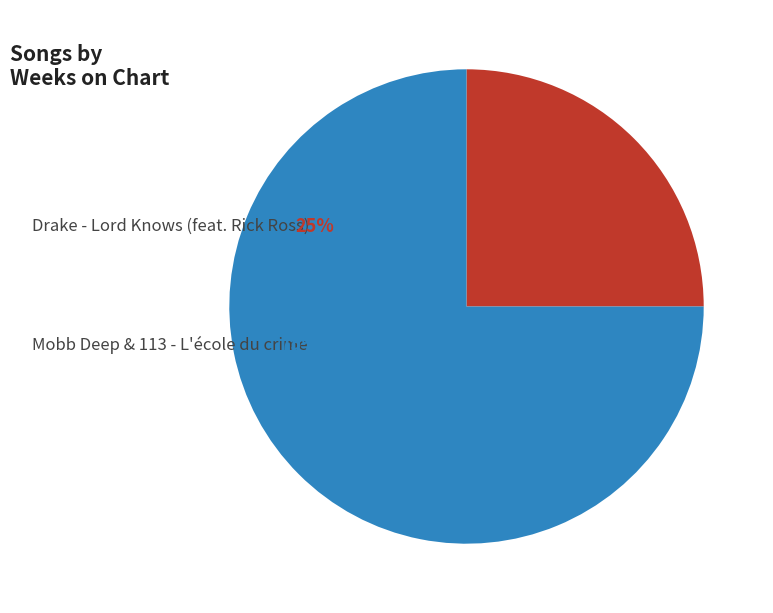

Is there a majority slice in this chart?

Yes